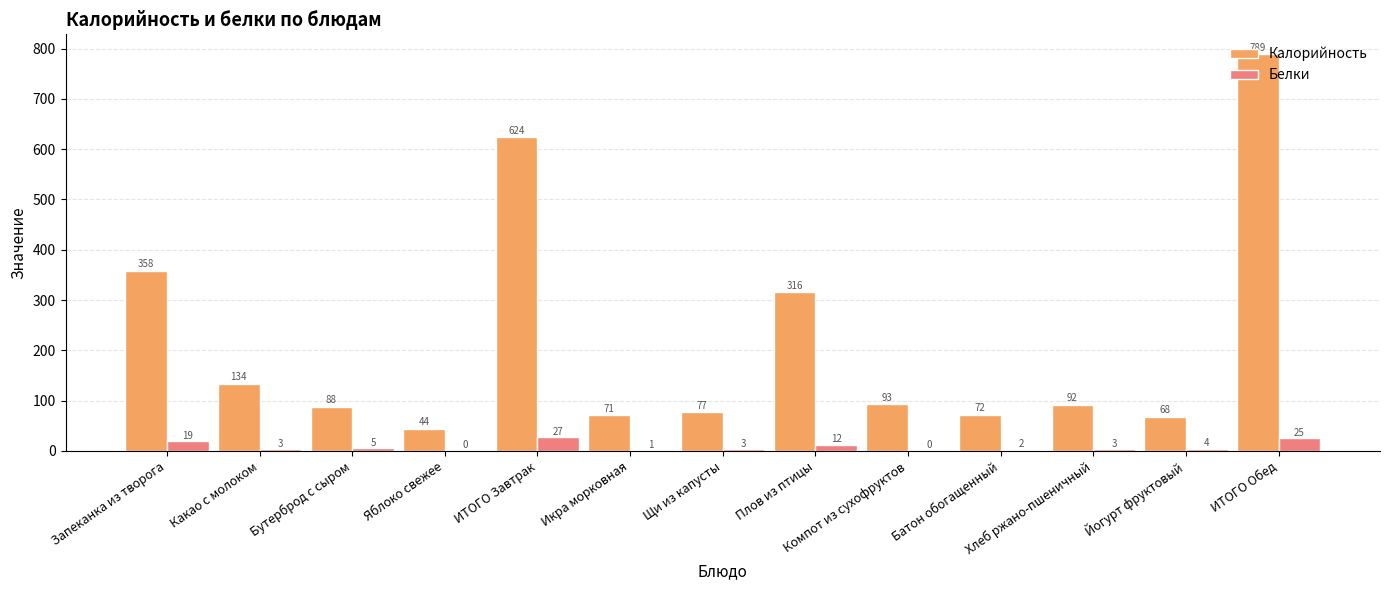

What value does the Калорийность series have at Йогурт фруктовый?

68.0